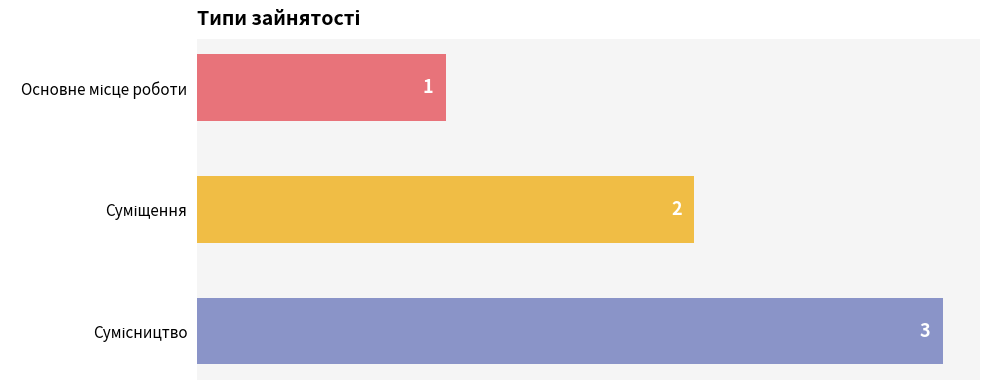

How many values are between 1 and 3?

3